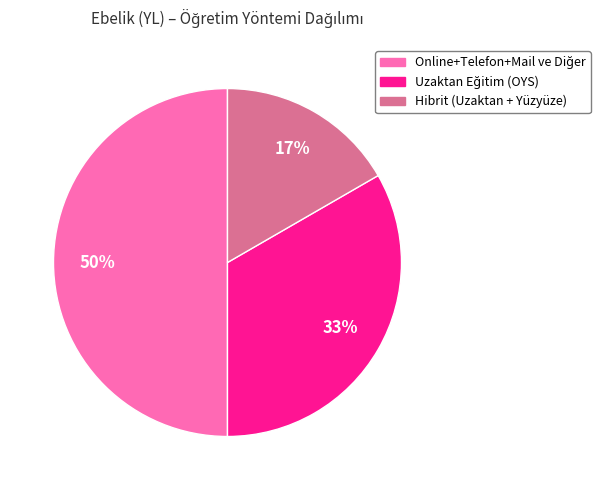

To the nearest percent, what is the average slice percentage?

33%